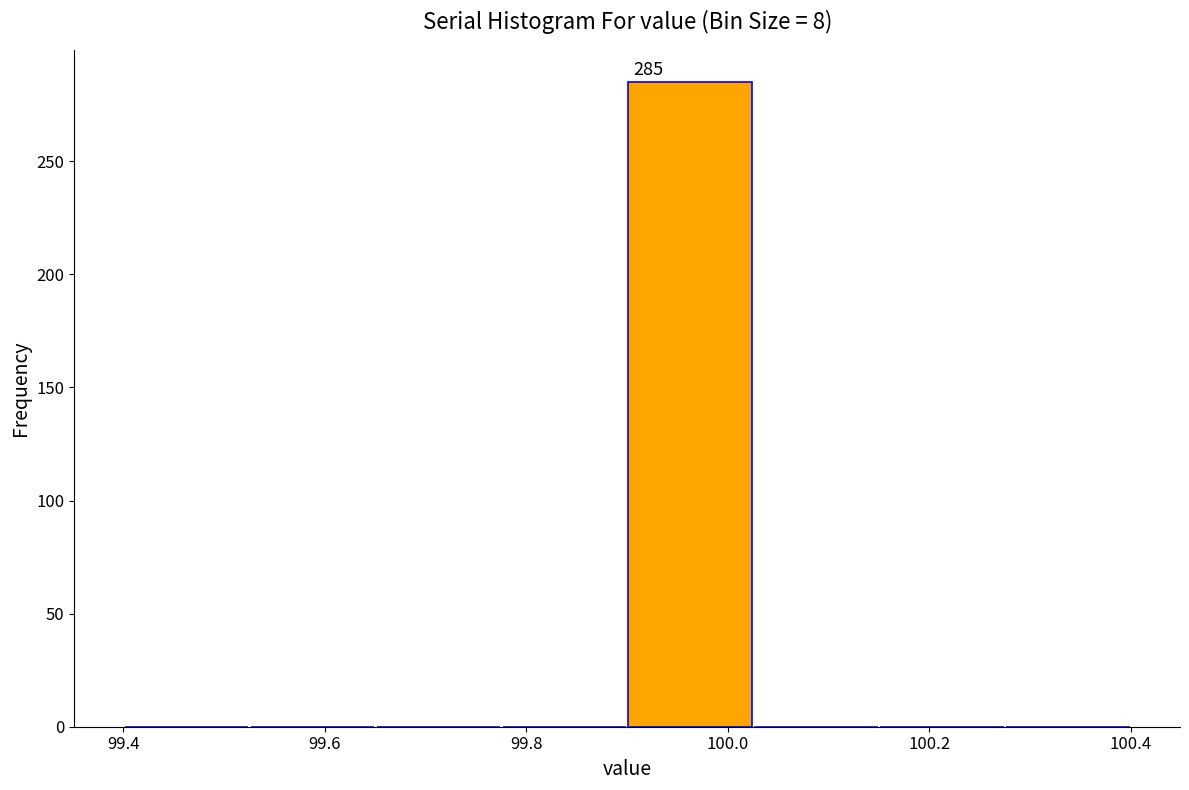

Which range on the x-axis has the tallest bar?

99.900 to 100.025